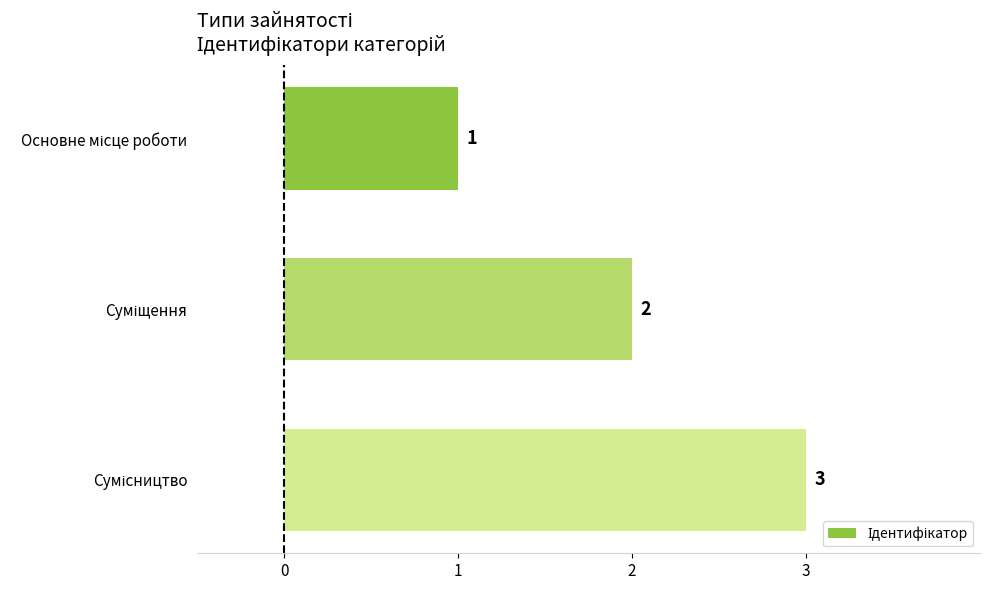

What is the average value?

2